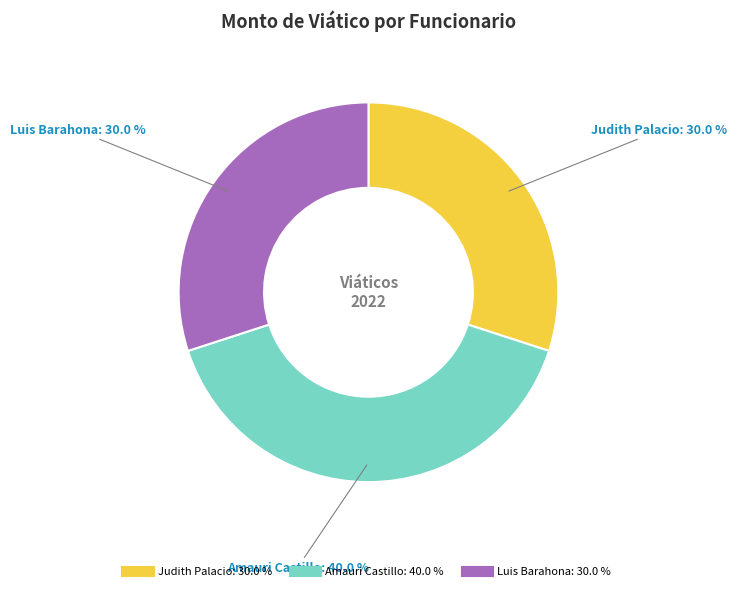

Approximately how many times larger is the value at Judith Palacio compared to Luis Barahona?

1.0